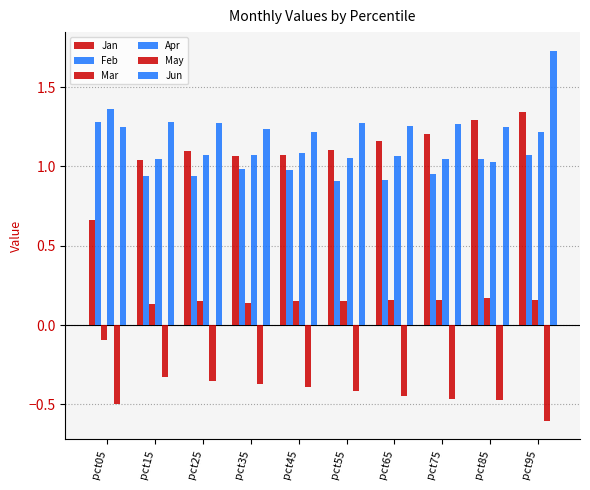

At which label does Mar reach its peak?

pct85